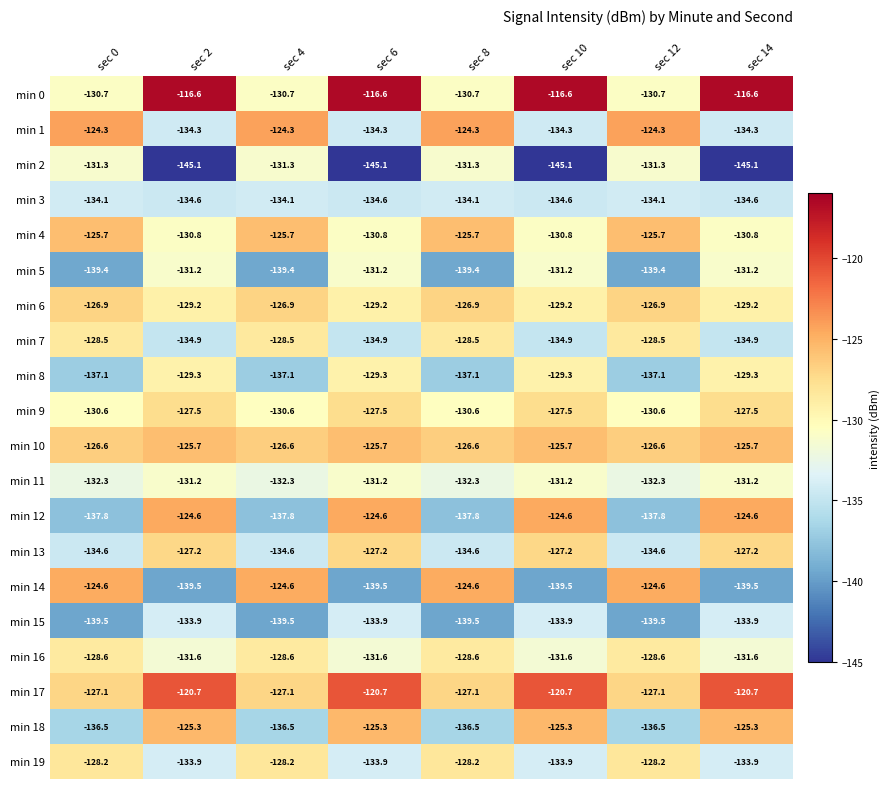

Which series has the widest spread of values?

min 14